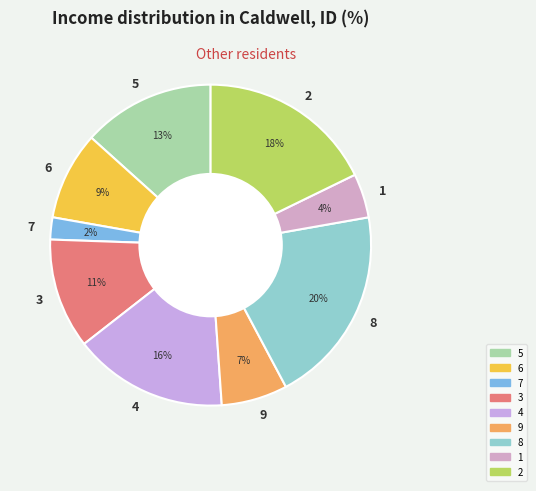

How many slices are in this pie chart?

9